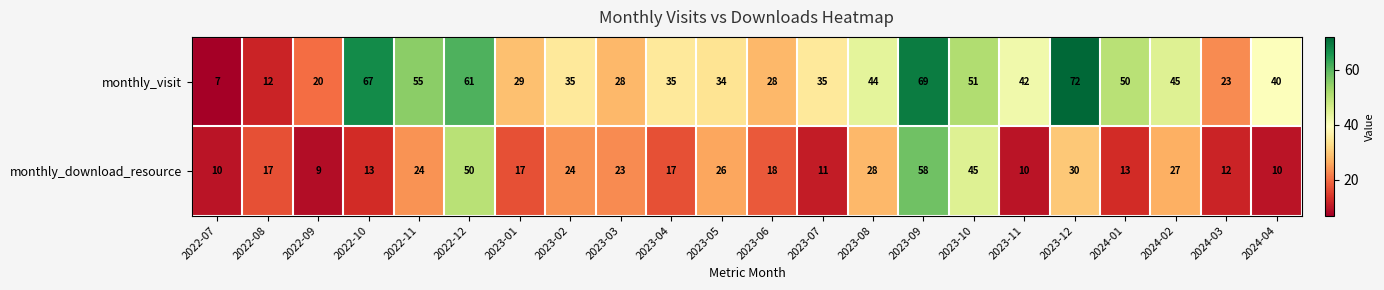

What is the maximum value shown in the chart?

72